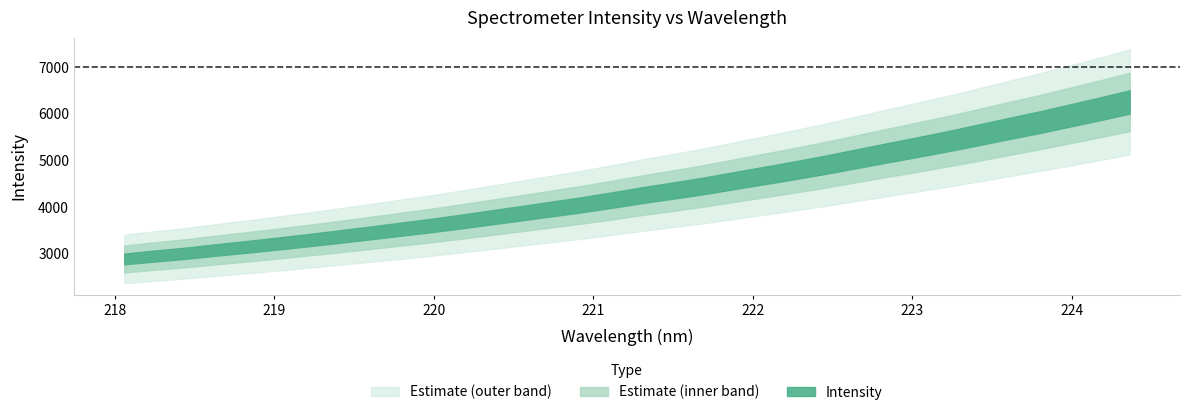

How many lines are shown in the chart?

1